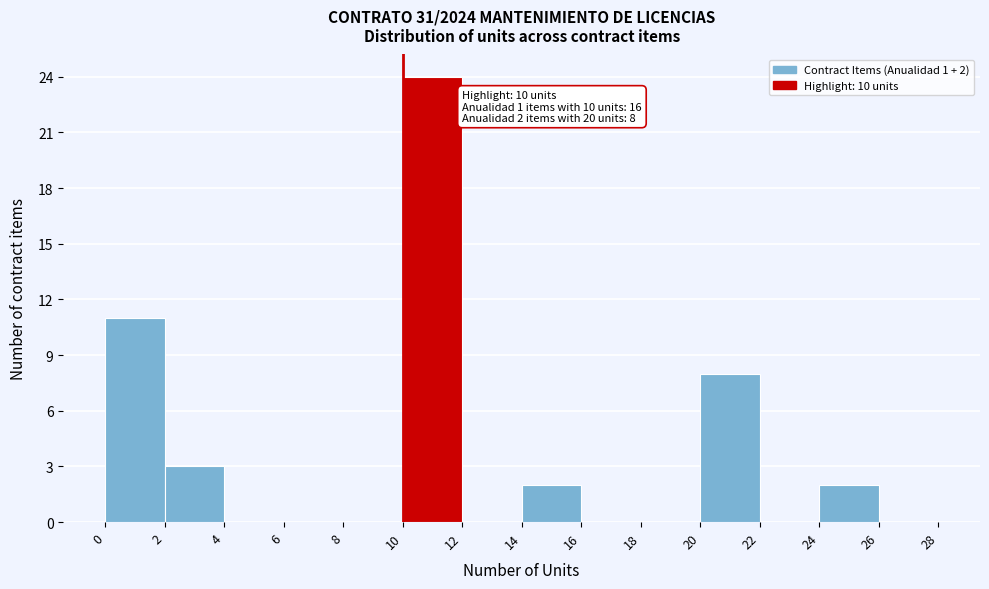

Over which range of the x-axis is the bar tallest?

10 to 12